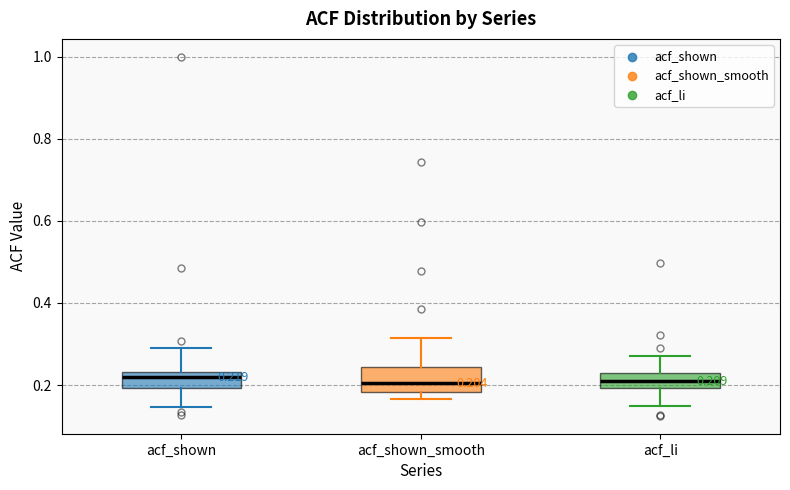

Which box is the tallest, from its lower edge to its upper edge?

acf_shown_smooth